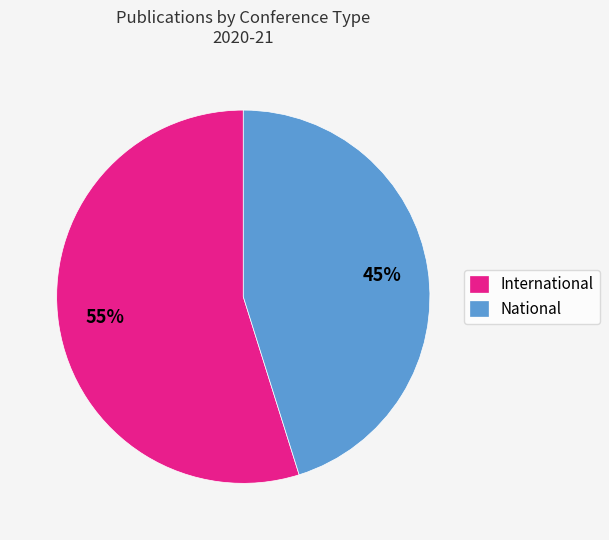

The International slice represents 47% of the pie. True or false?

False